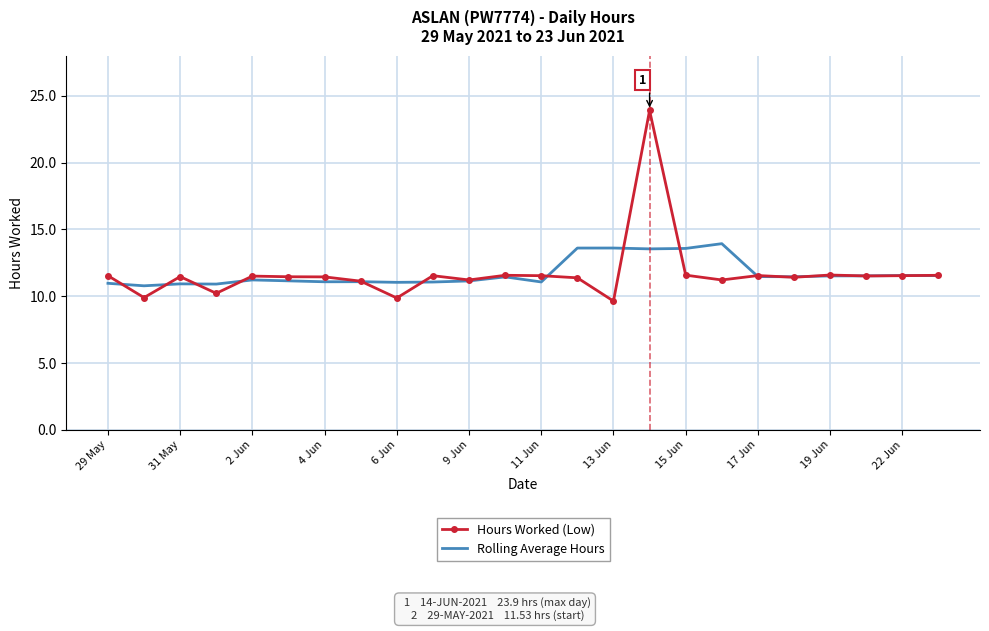

What is the maximum value shown in the chart?

23.9